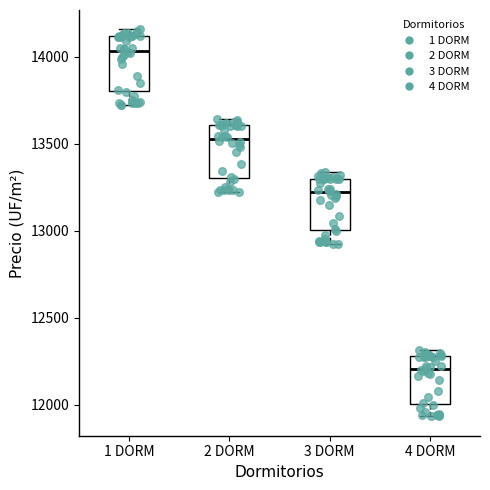

Where does the median line of the box for 3 DORM sit on the y-axis? The values are not printed on the chart, so give them approximately, as read against the axis.

13200